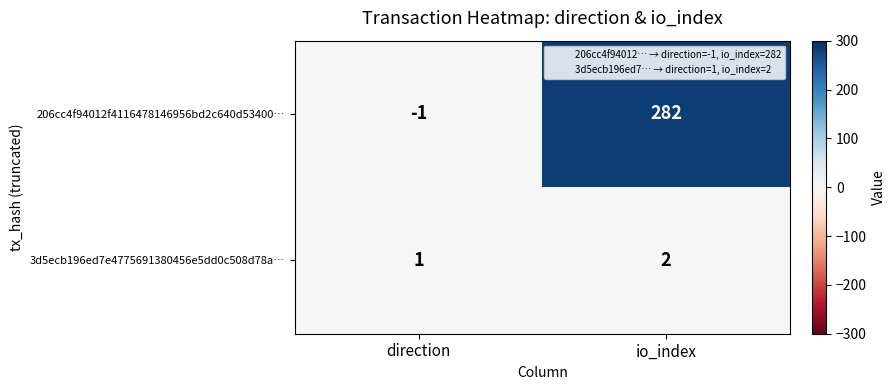

Where is 206cc4f94012f4116478146956bd2c640d53400… nearest to the value 140?

direction